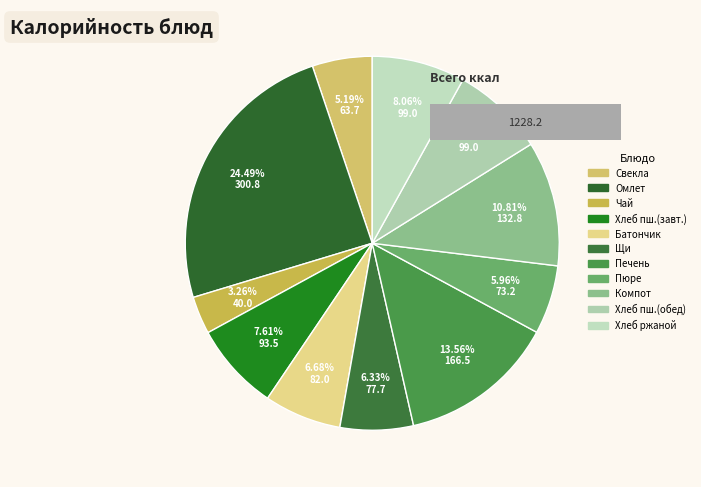

To the nearest percent, what is the average slice percentage?

9%